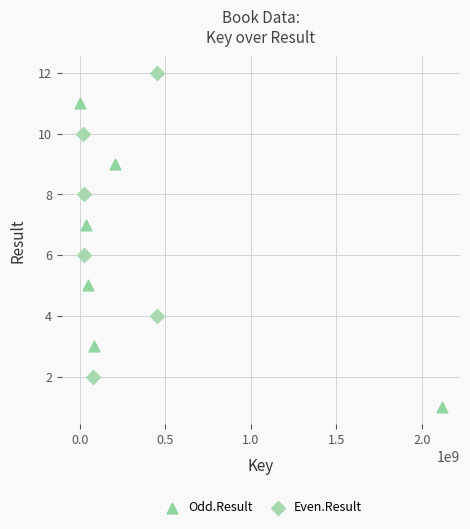

Which series contains the highest Y value?

Even.Result